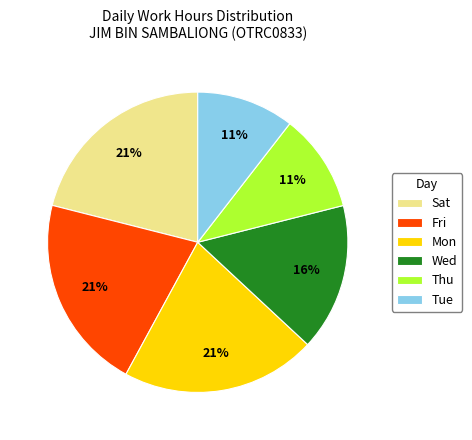

What percentage is the Thu slice, to the nearest percent?

11%